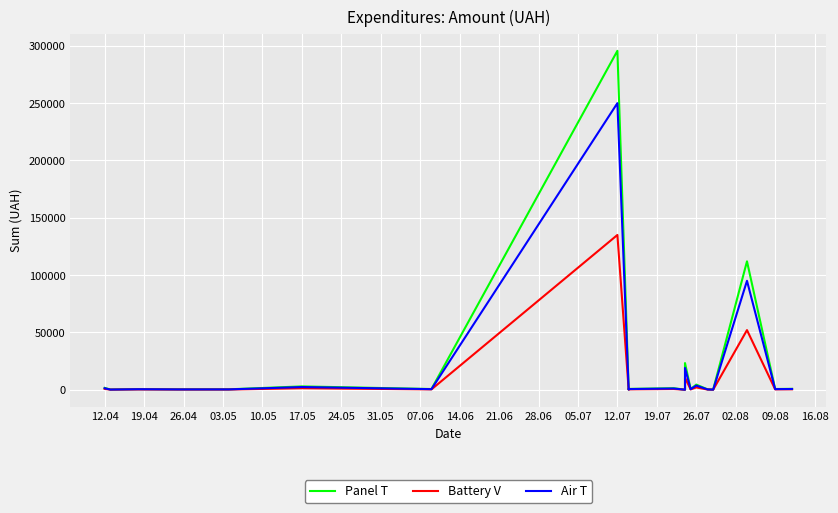

List the series in order of their peak value, highest first.

Panel T, Air T, Battery V